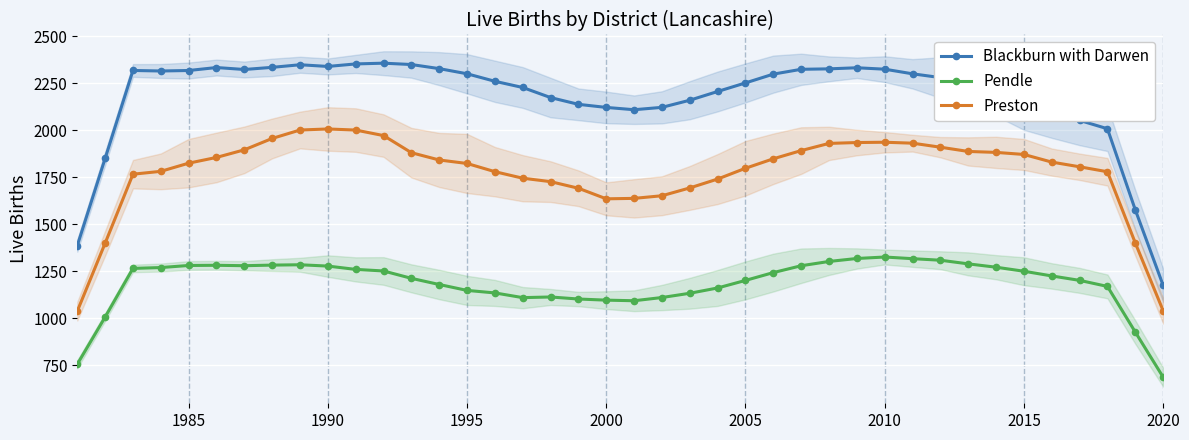

How many lines are shown in the chart?

3